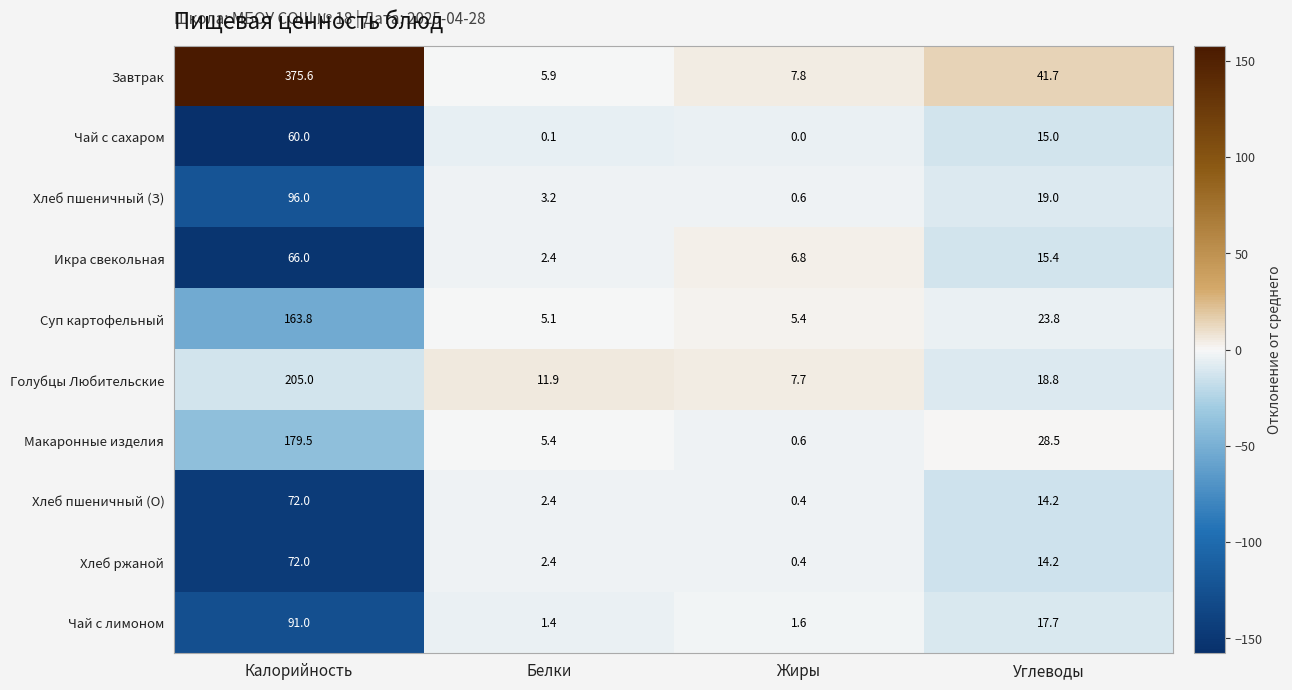

List the labels in order of Хлеб ржаной value, largest first.

Калорийность, Углеводы, Белки, Жиры